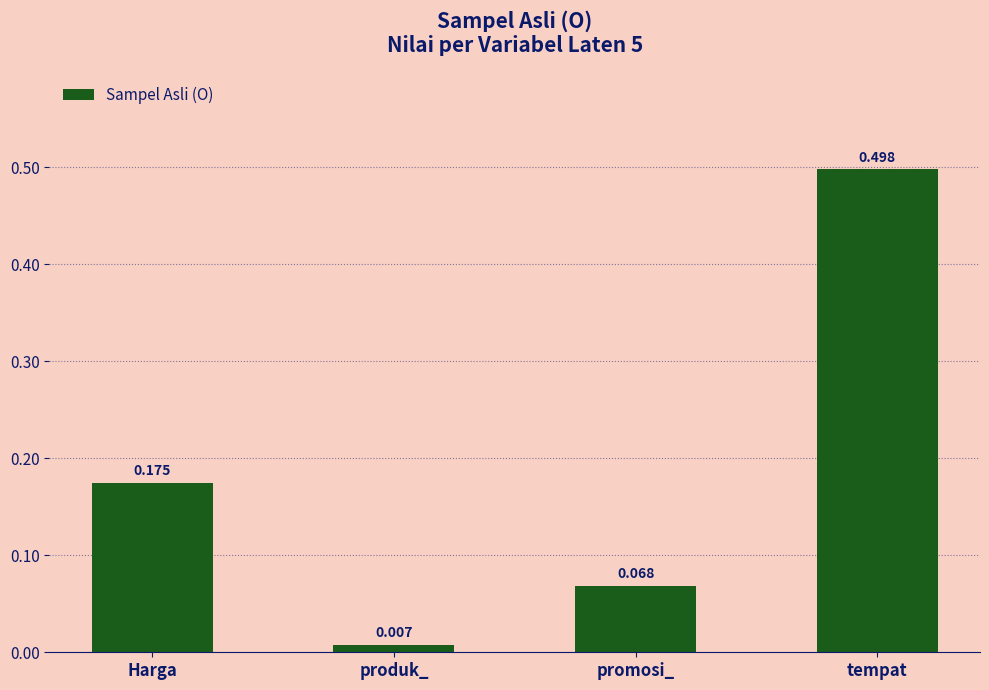

Rank the categories by value from highest to lowest.

tempat, Harga, promosi_, produk_